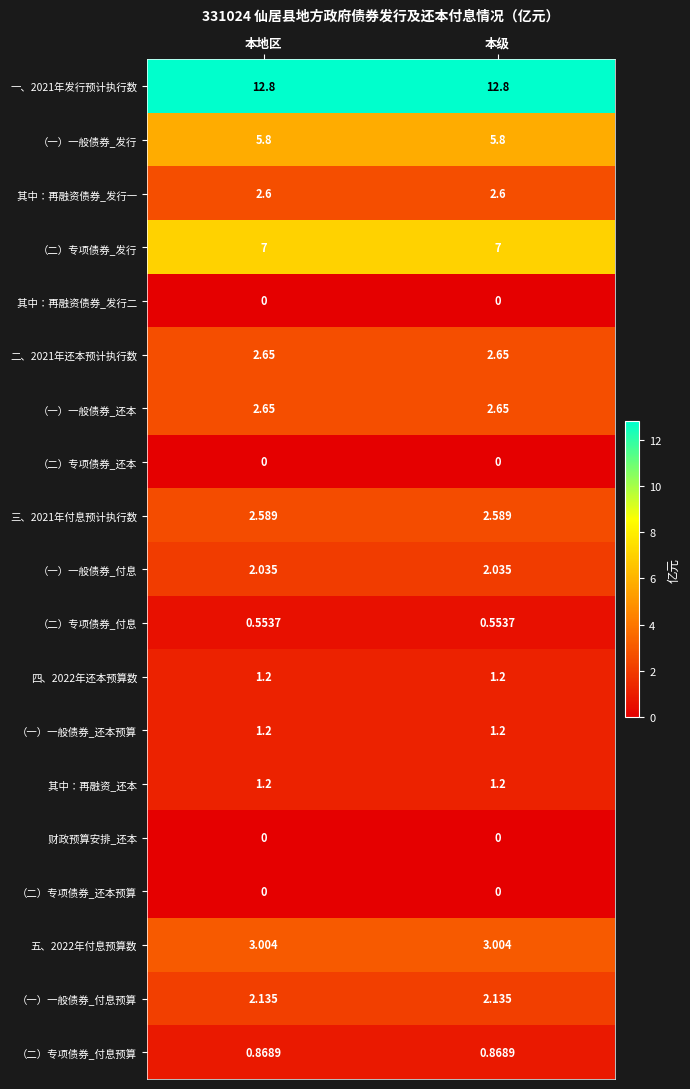

Is the value of 五、2022年付息预算数 at 本地区 greater than the value of 四、2022年还本预算数 at 本级?

Yes